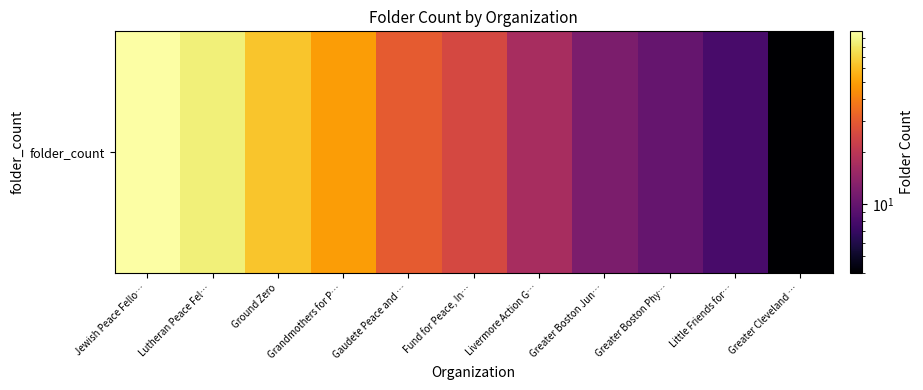

The chart shows a value of 49 at Grandmothers for P…. True or false?

True